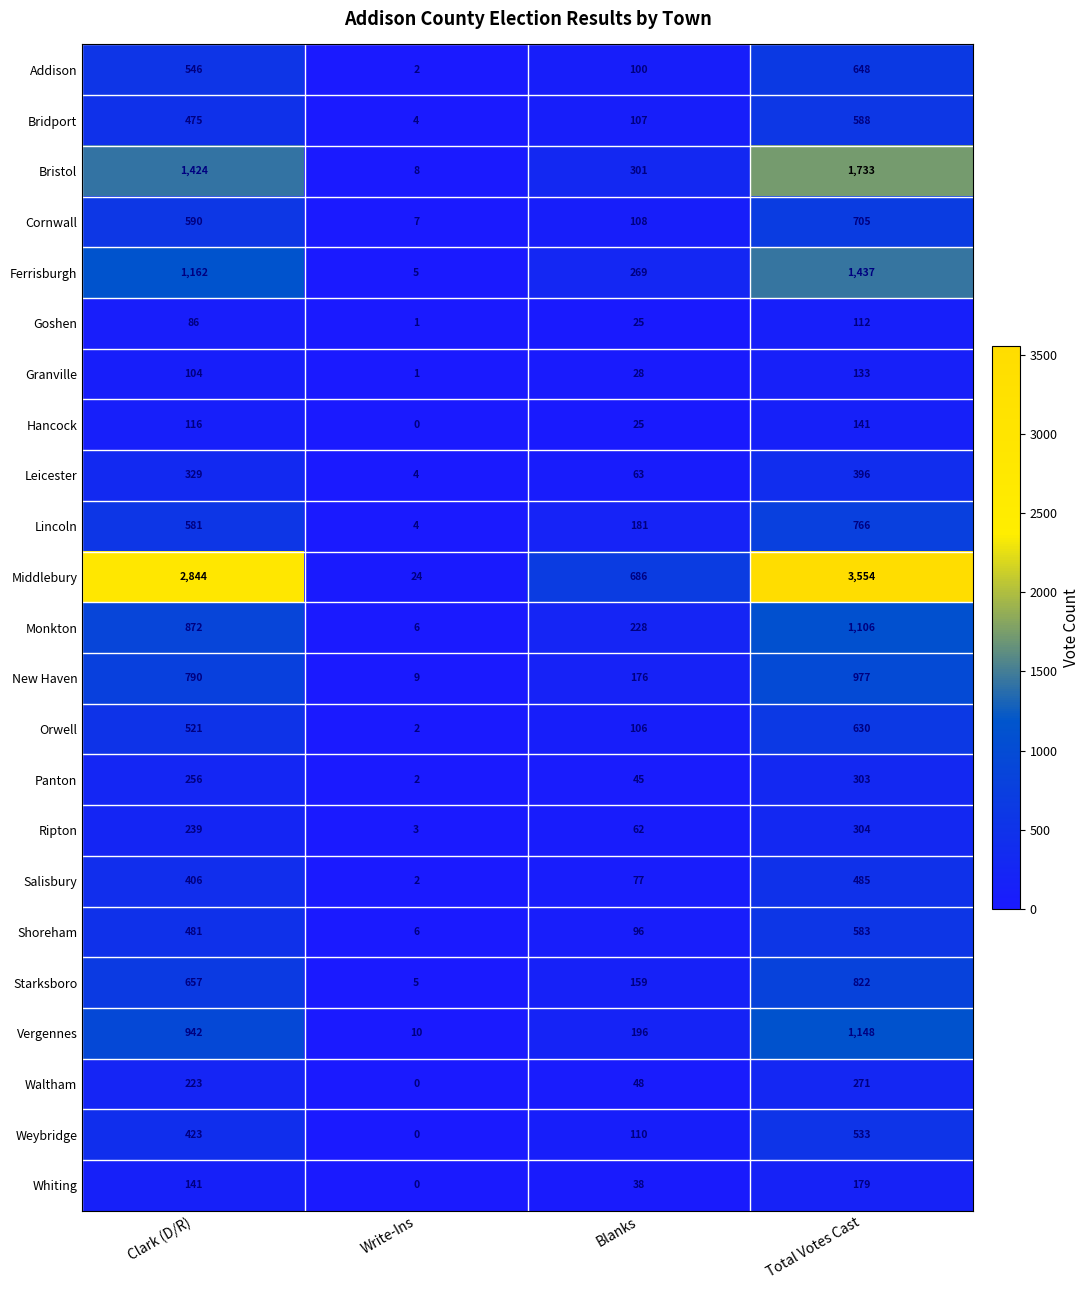

Is it true that Vergennes equals 13 at Write-Ins?

False